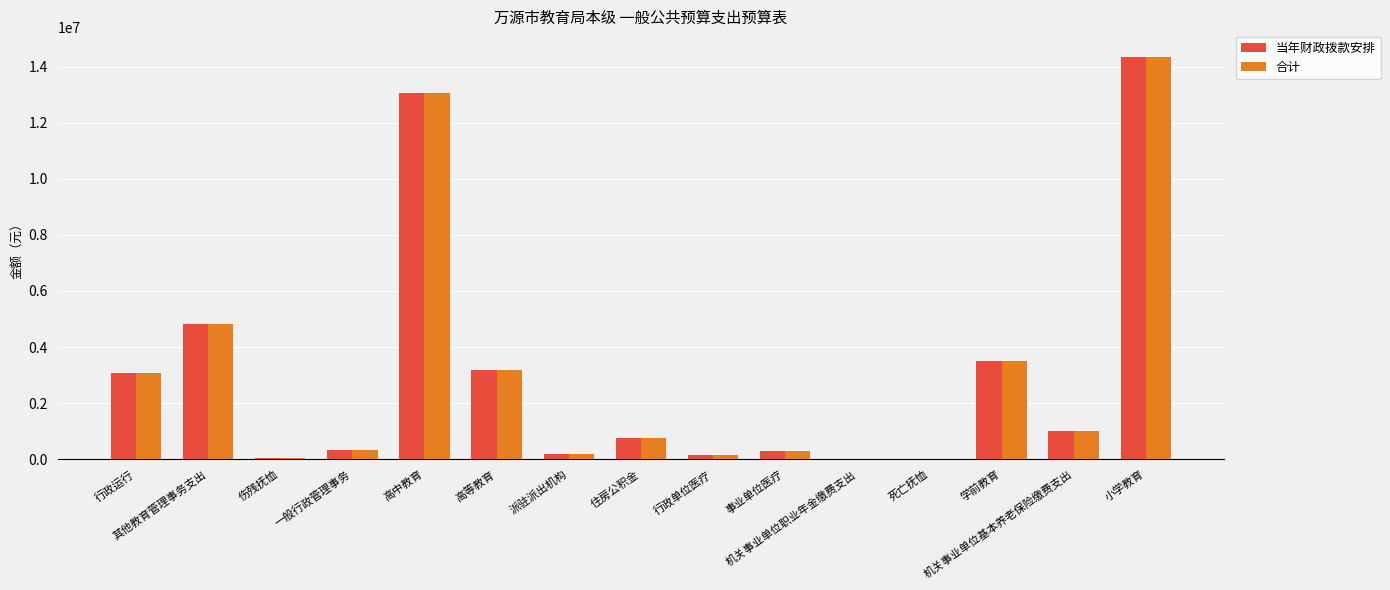

What is the sum of all 合计 values?

44780184